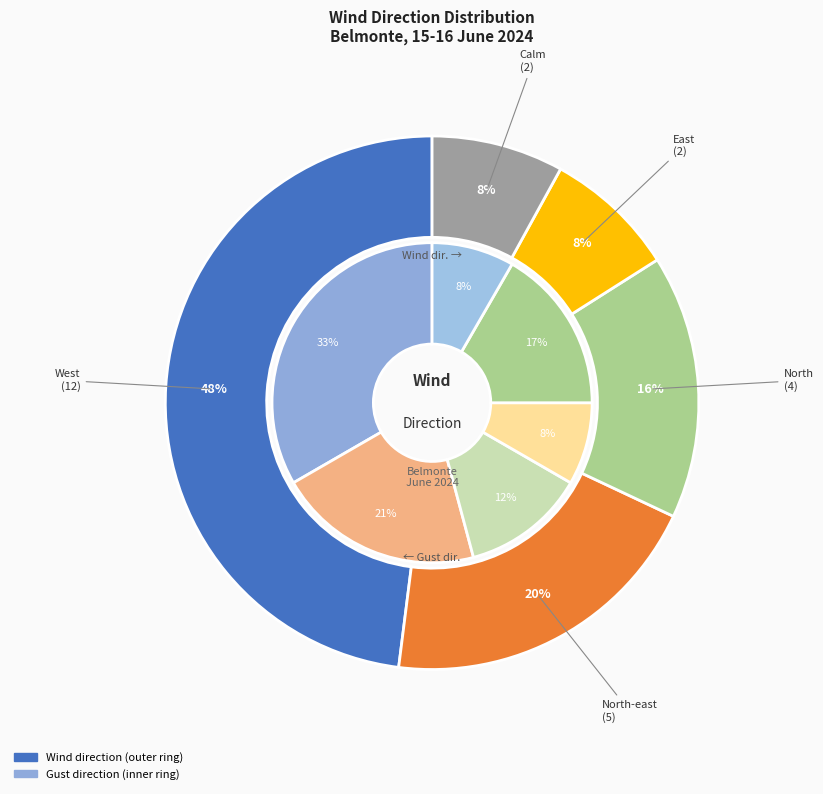

Is East the majority of the pie?

No